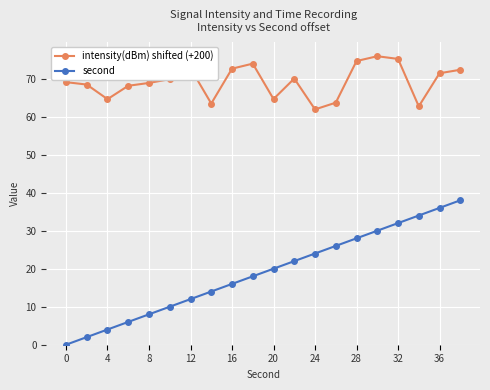

List the series in order of their peak value, highest first.

intensity(dBm) shifted (+200), second